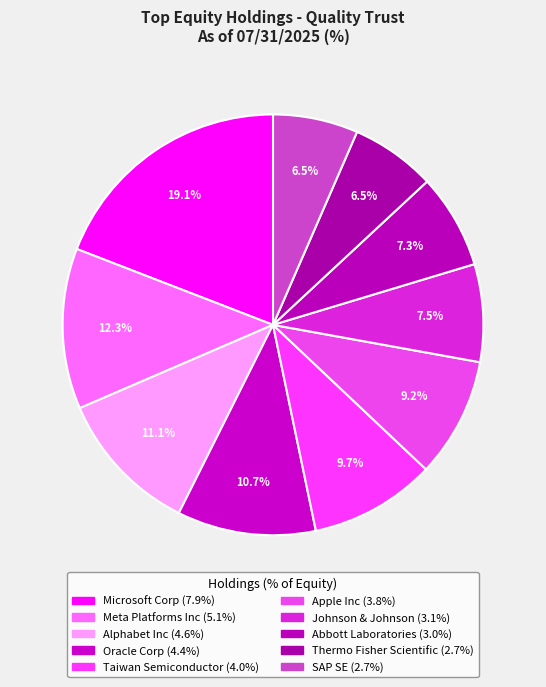

Is it true that Microsoft Corp is 6% of the pie?

False